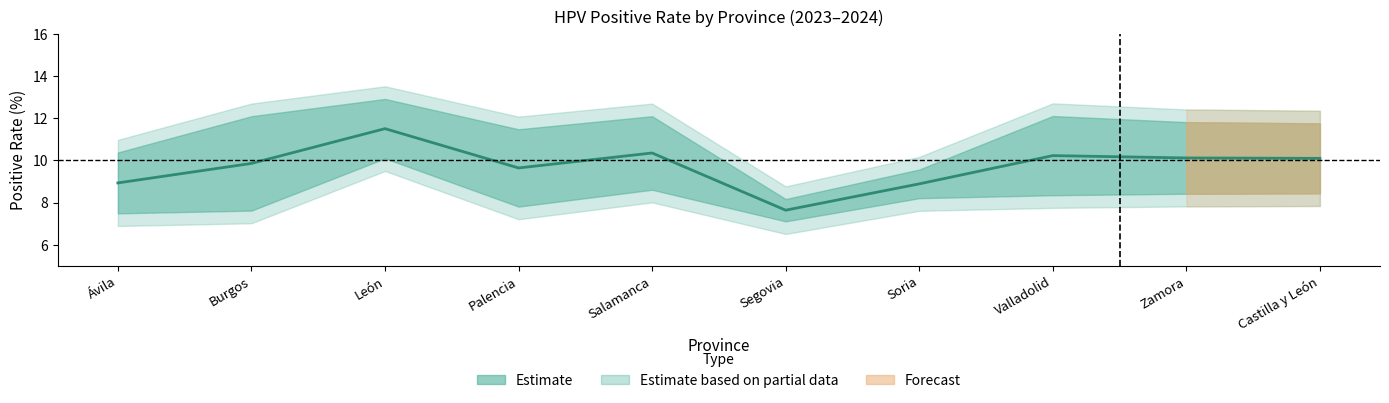

Between Salamanca and Segovia, which is larger?

Salamanca